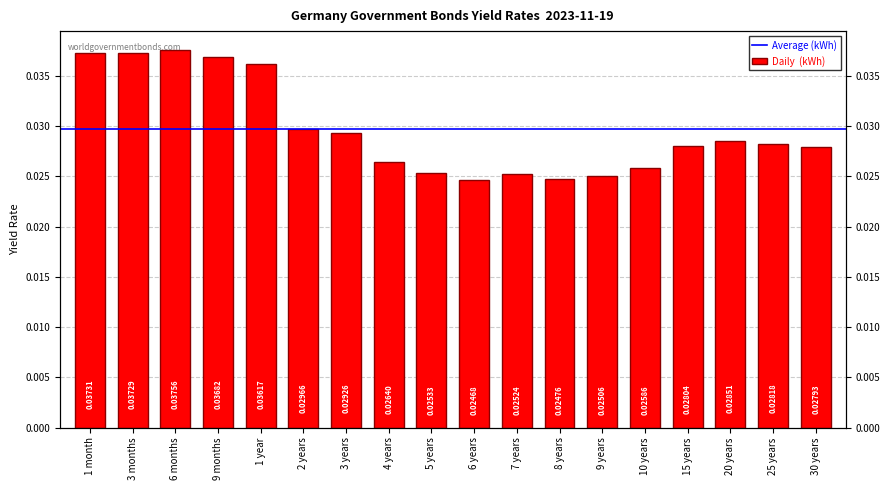

Which has a higher value, 30 years or 3 years?

3 years